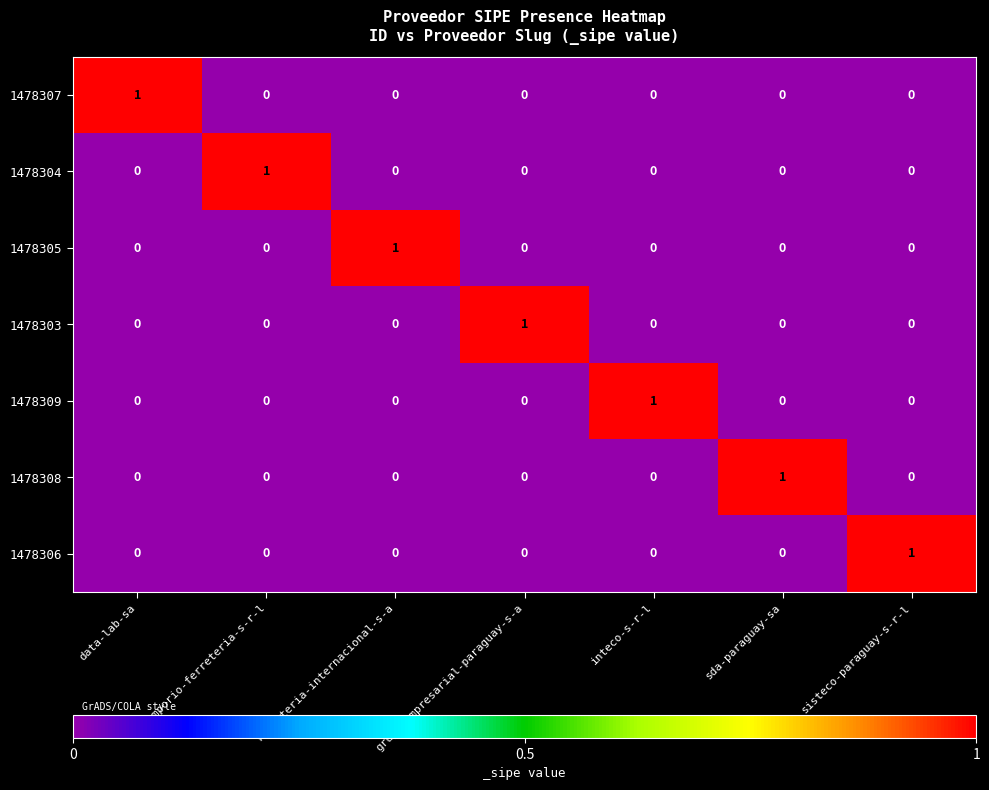

How many distinct data groups are displayed?

7